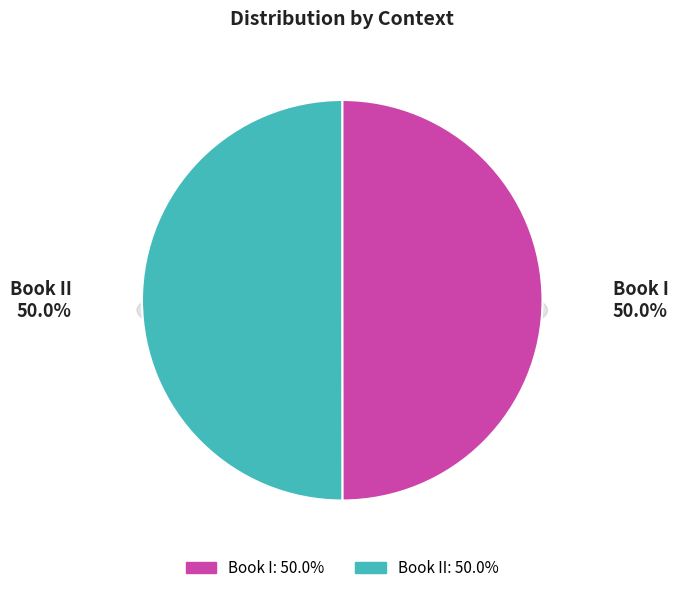

Which category has the smallest portion of the pie?

Book I